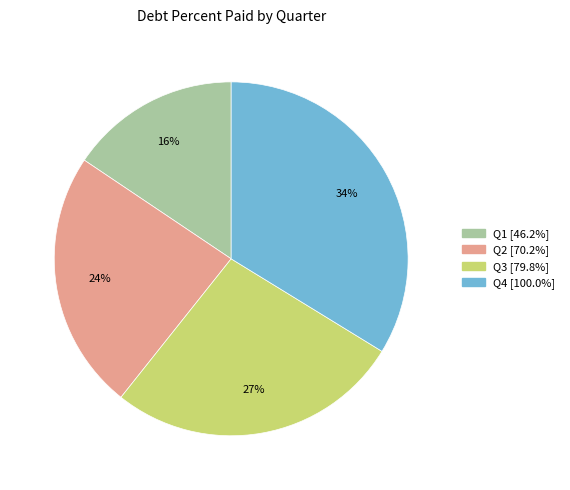

Does any single category account for the majority?

No